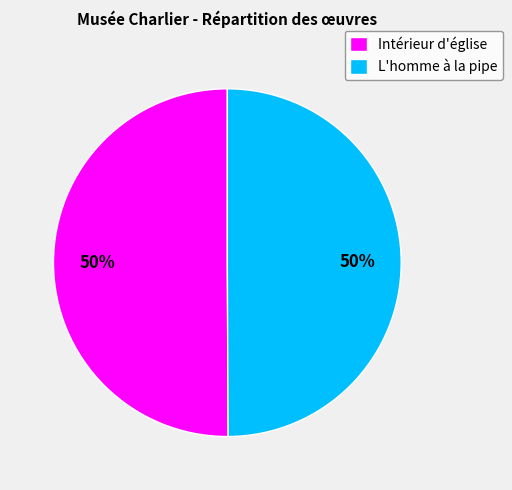

What is the ratio of the value at L'homme à la pipe to the value at Intérieur d'église?

1.0